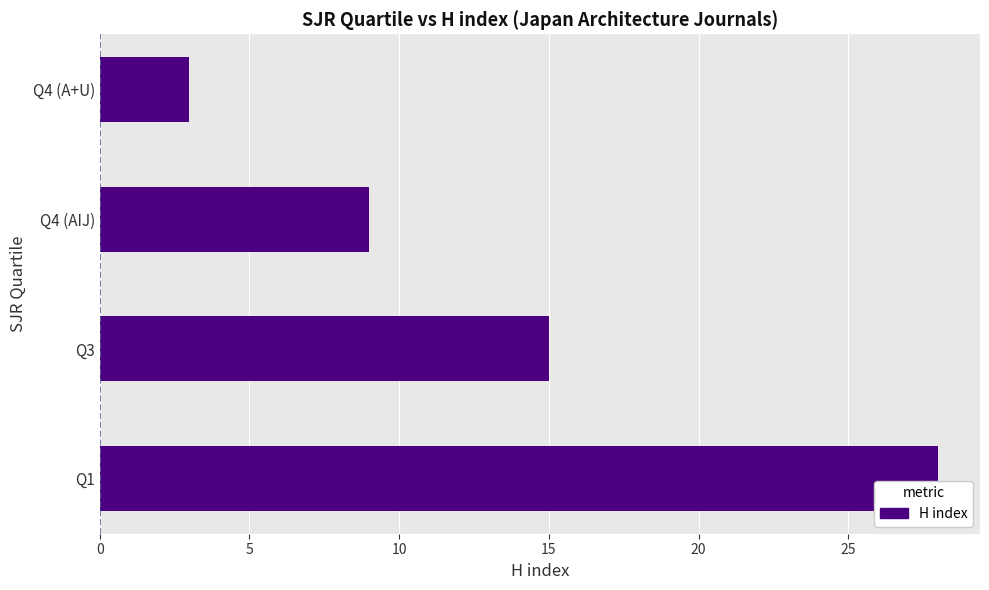

At which label is the value closest to 15?

Q3